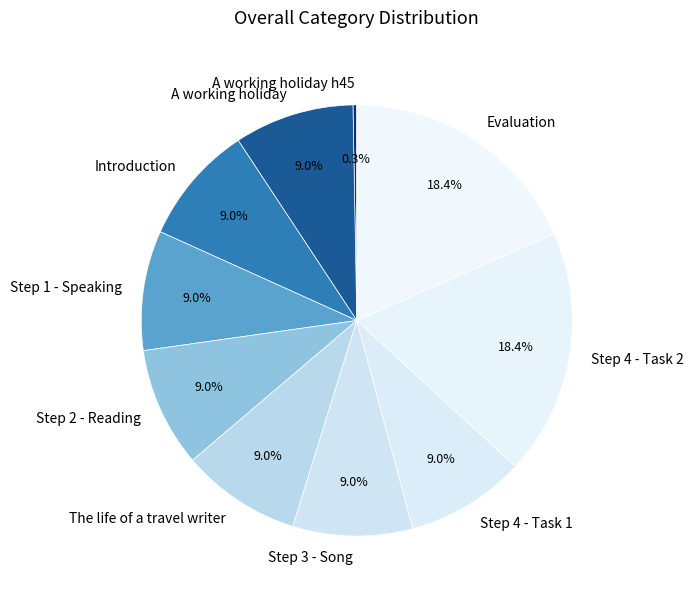

Is there a majority slice in this chart?

No